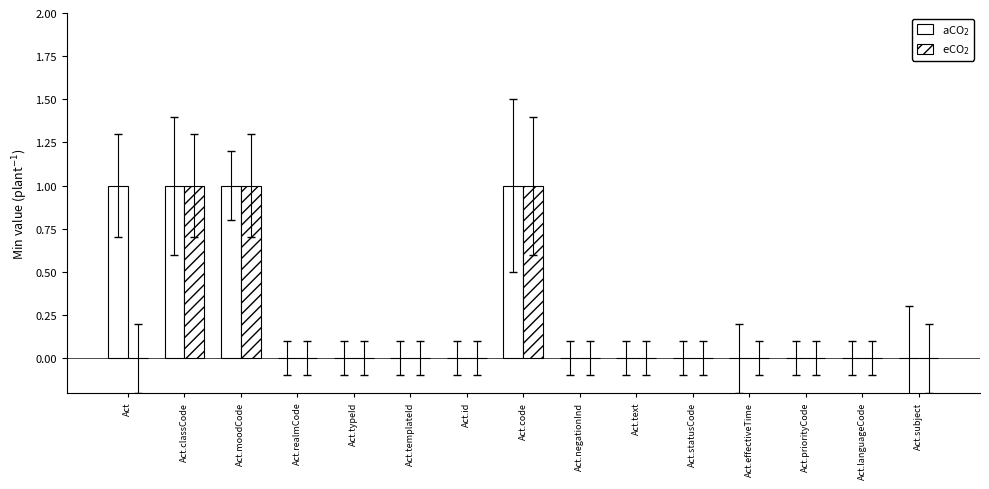

How many groups of bars are there?

15